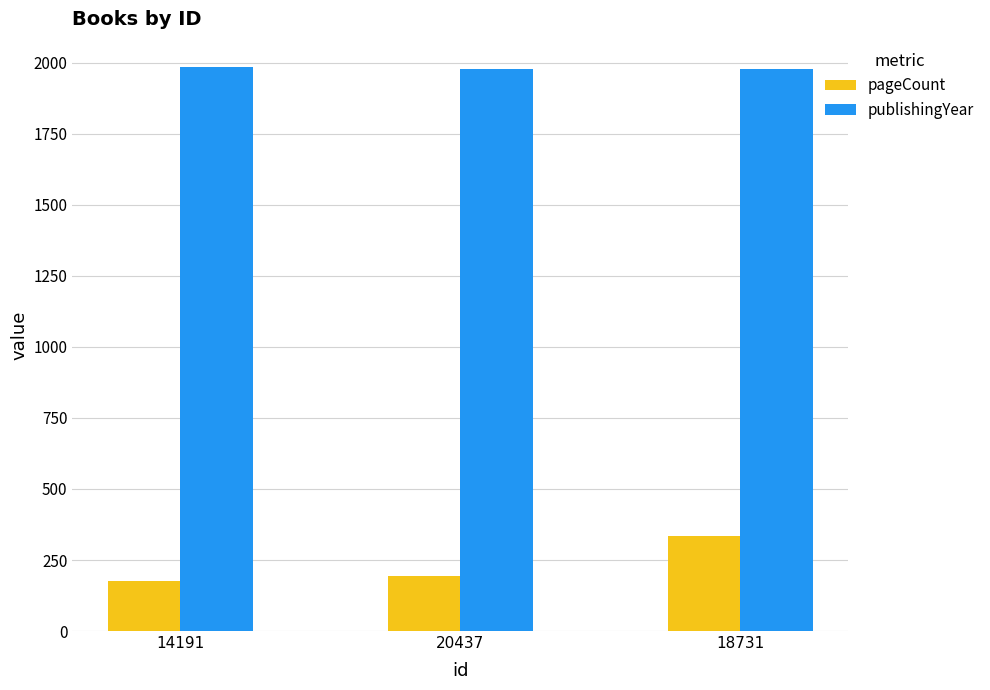

The value of pageCount at 20437 is 115. True or false?

False